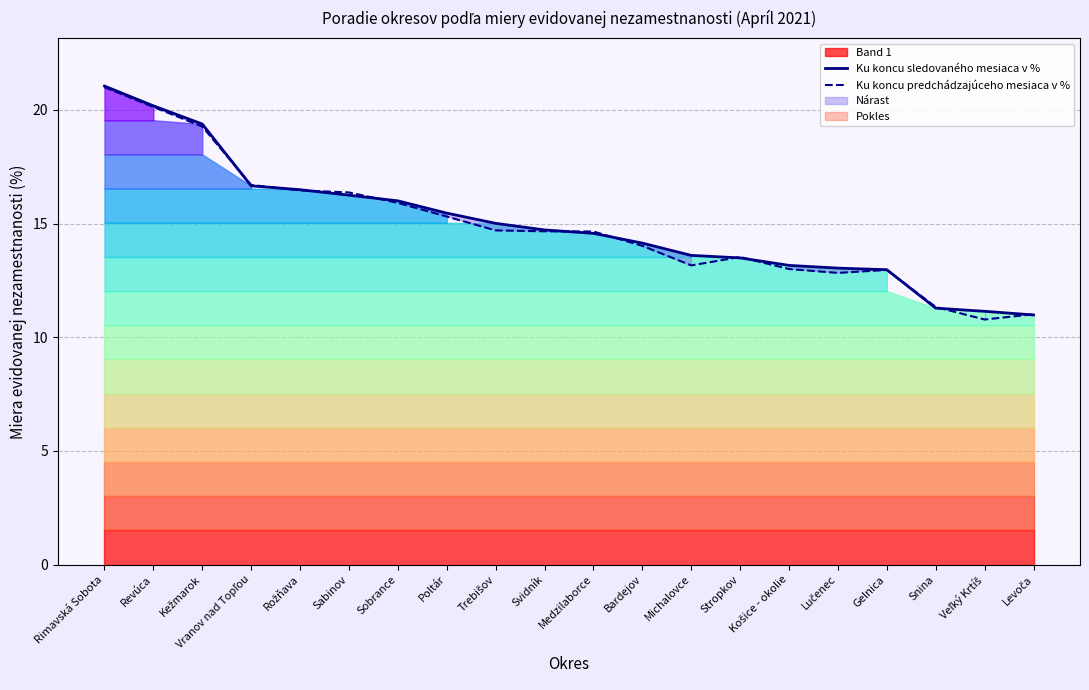

How many categories are shown in the chart?

20